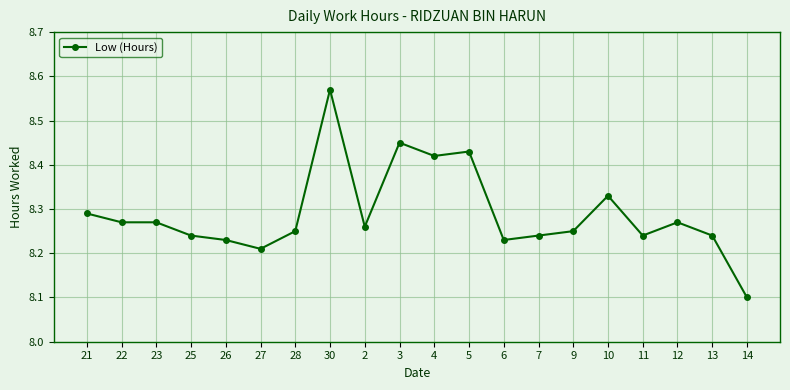

What is the sum of the values at 2 and 26?

16.5